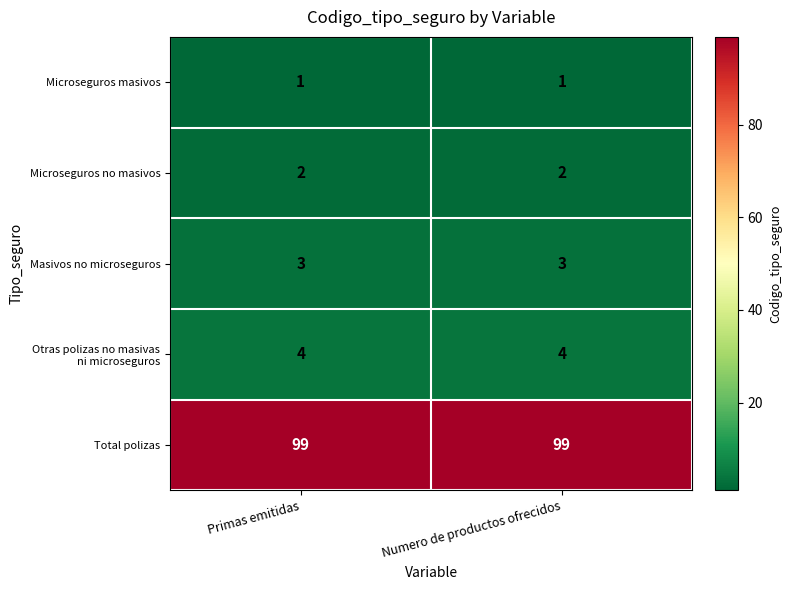

Is the value of Microseguros masivos at Numero de productos ofrecidos greater than the value of Total polizas at Numero de productos ofrecidos?

No